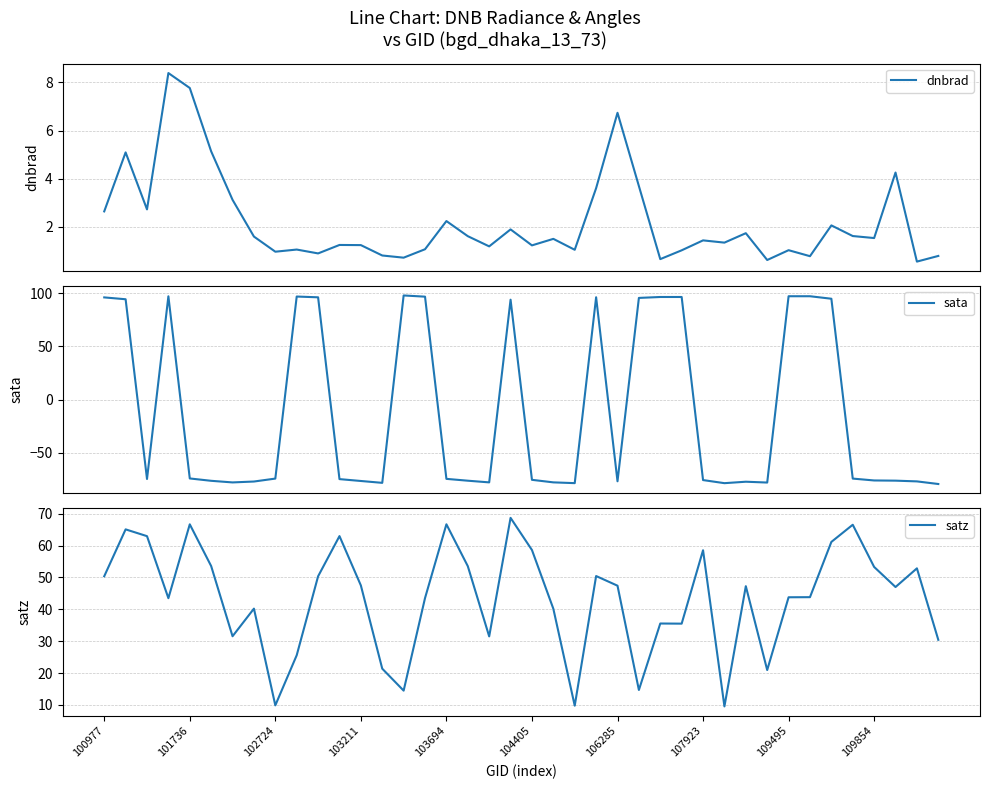

The satz series shows 50.4 at 100977. True or false?

True